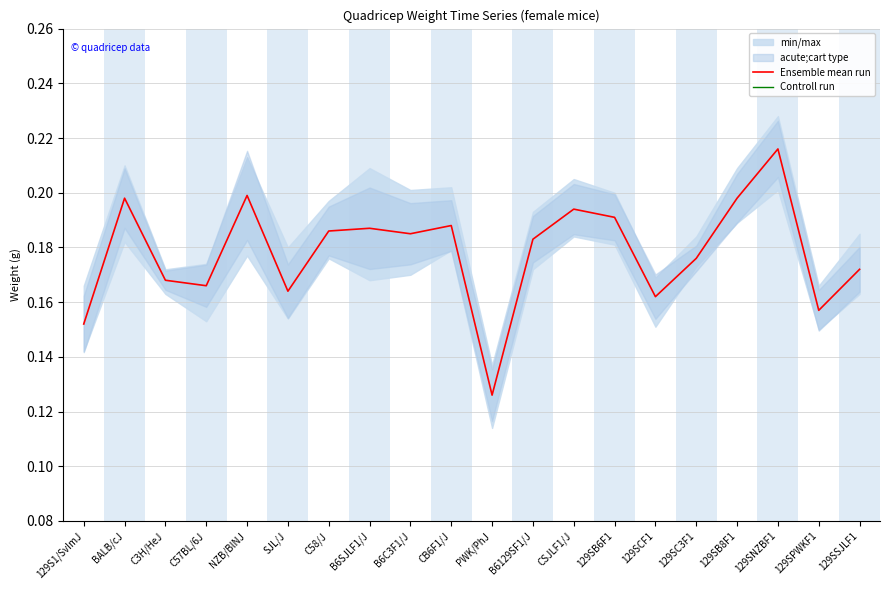

Rank the series by their average value, from lowest to highest.

Controll run, Ensemble mean run